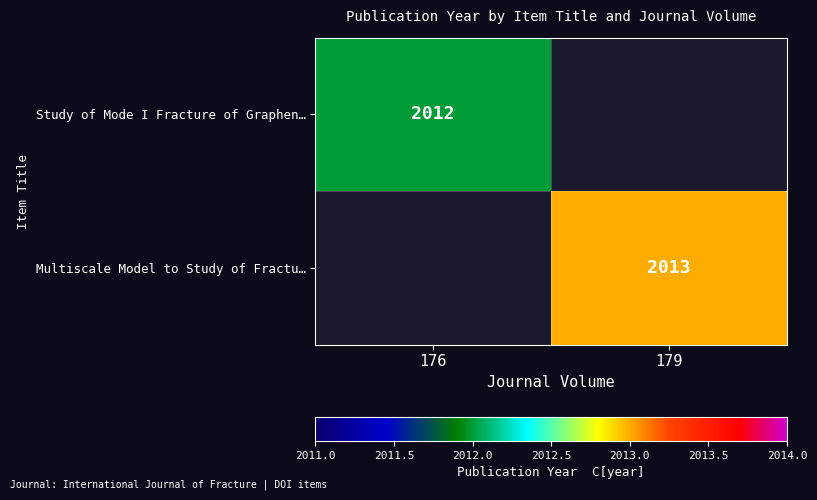

Rank the series by their average value, from lowest to highest.

Study of Mode I Fracture of Graphen…, Multiscale Model to Study of Fractu…